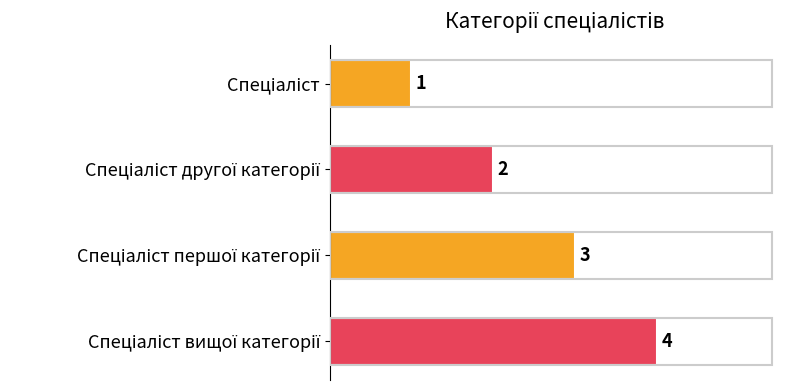

What is the difference between the maximum and minimum values?

3